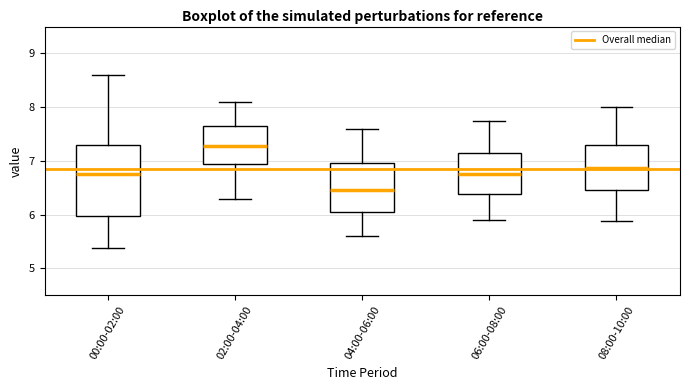

Comparing the boxes themselves (not the whiskers), which one is the tallest?

00:00-02:00